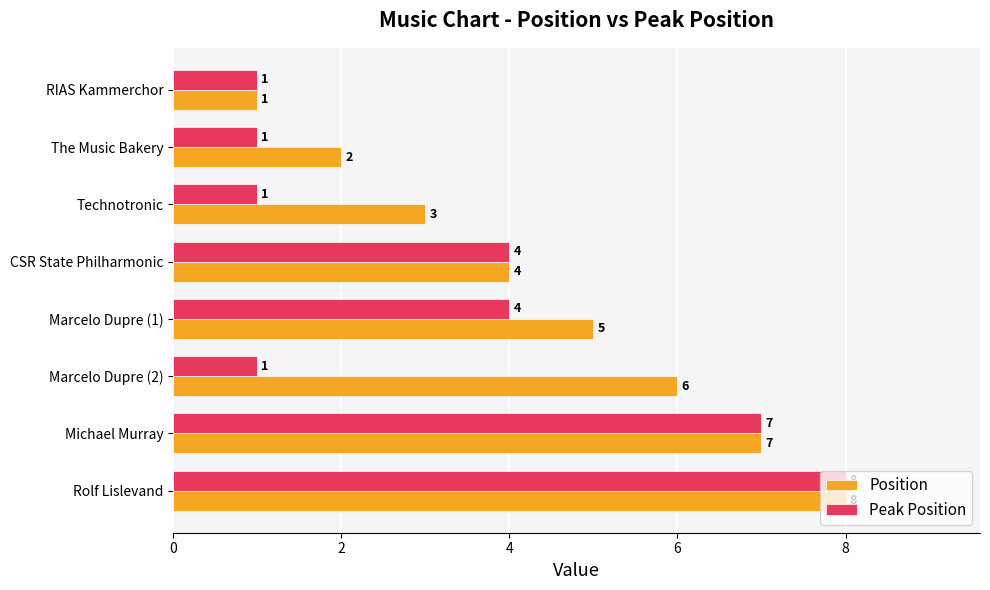

How many categories are shown in the chart?

8